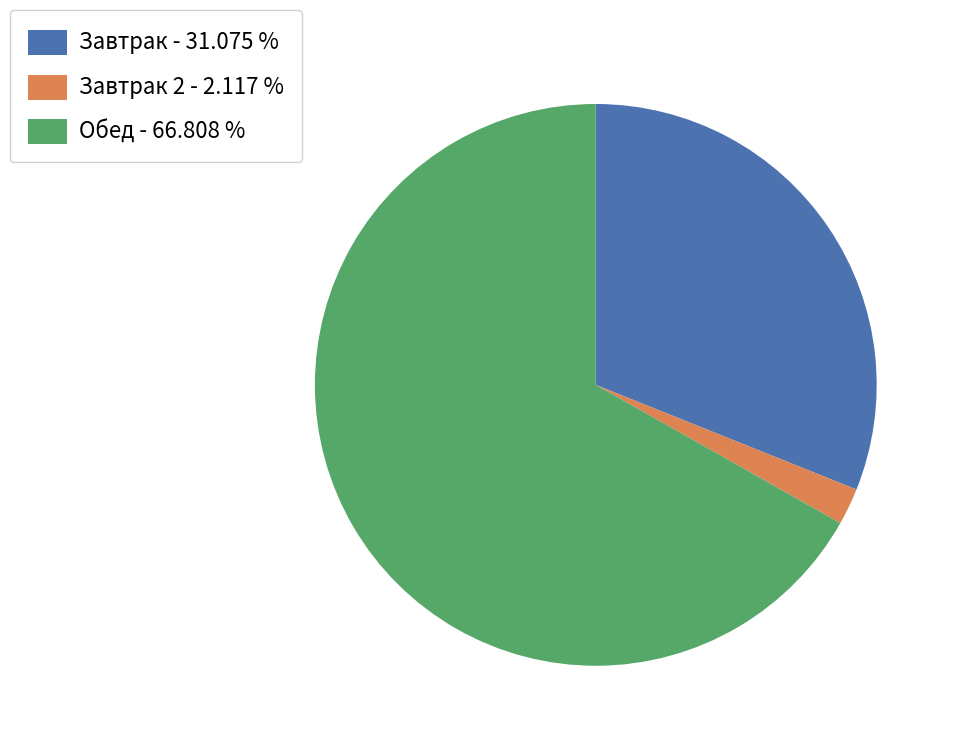

Is the sum of Завтрак - 31.075 % and Завтрак 2 - 2.117 % greater than half?

No